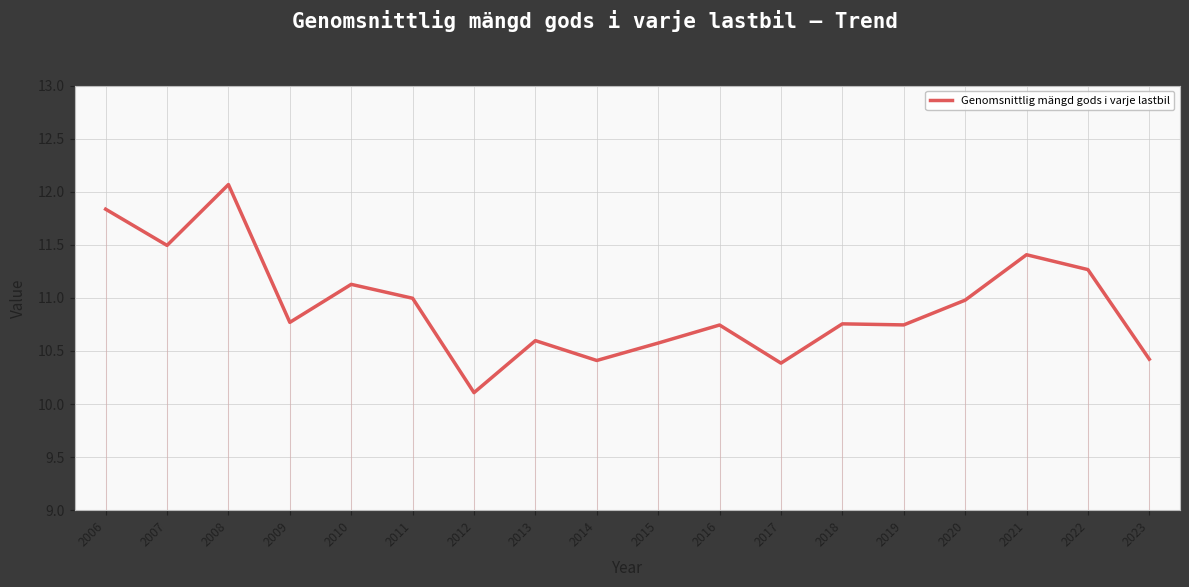

What is the ratio of the value at 2014 to the value at 2017?

1.0